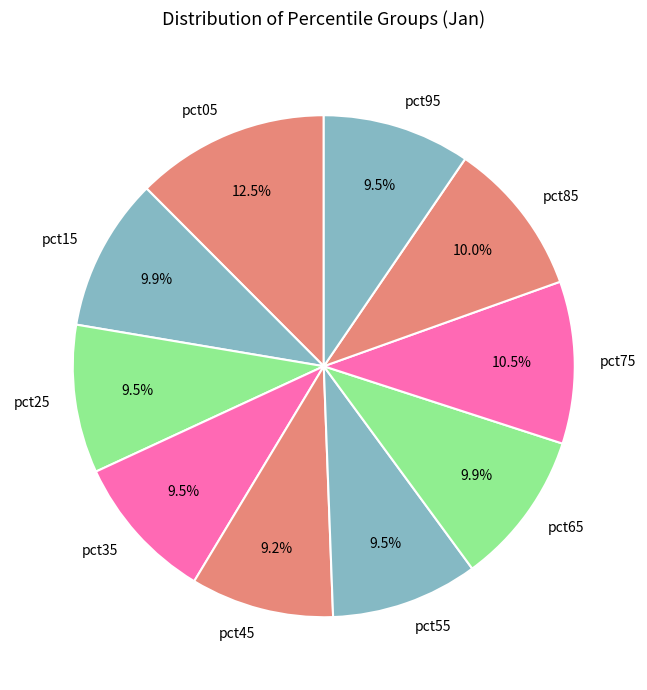

To the nearest percent, what is the difference between the largest and smallest slice percentages?

3%